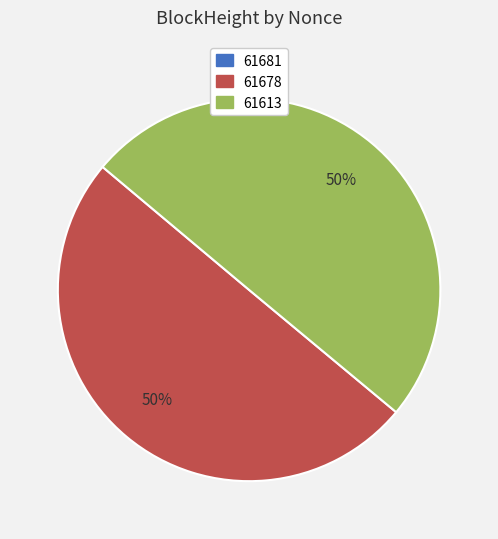

To the nearest percent, what is the difference between the largest and smallest slice percentages?

50%